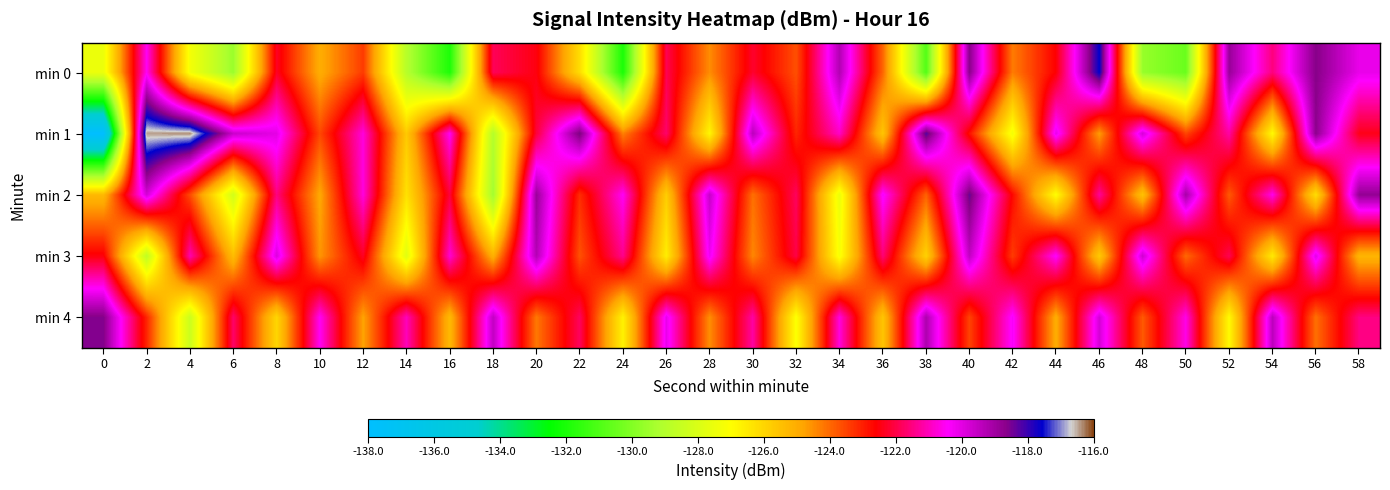

How many data points does each series have?

30